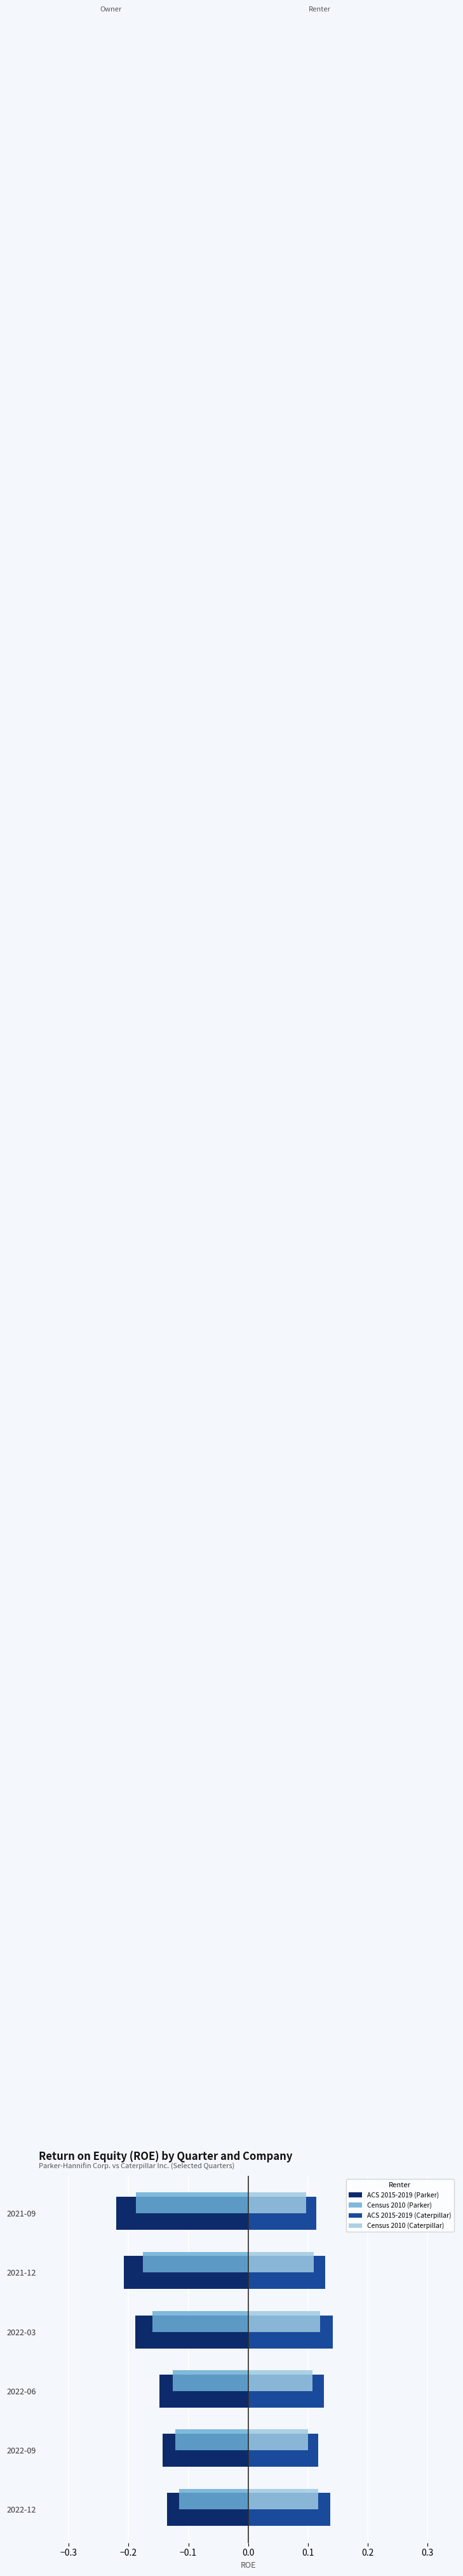

What is the difference between the highest and lowest values at 2022-09?

0.3